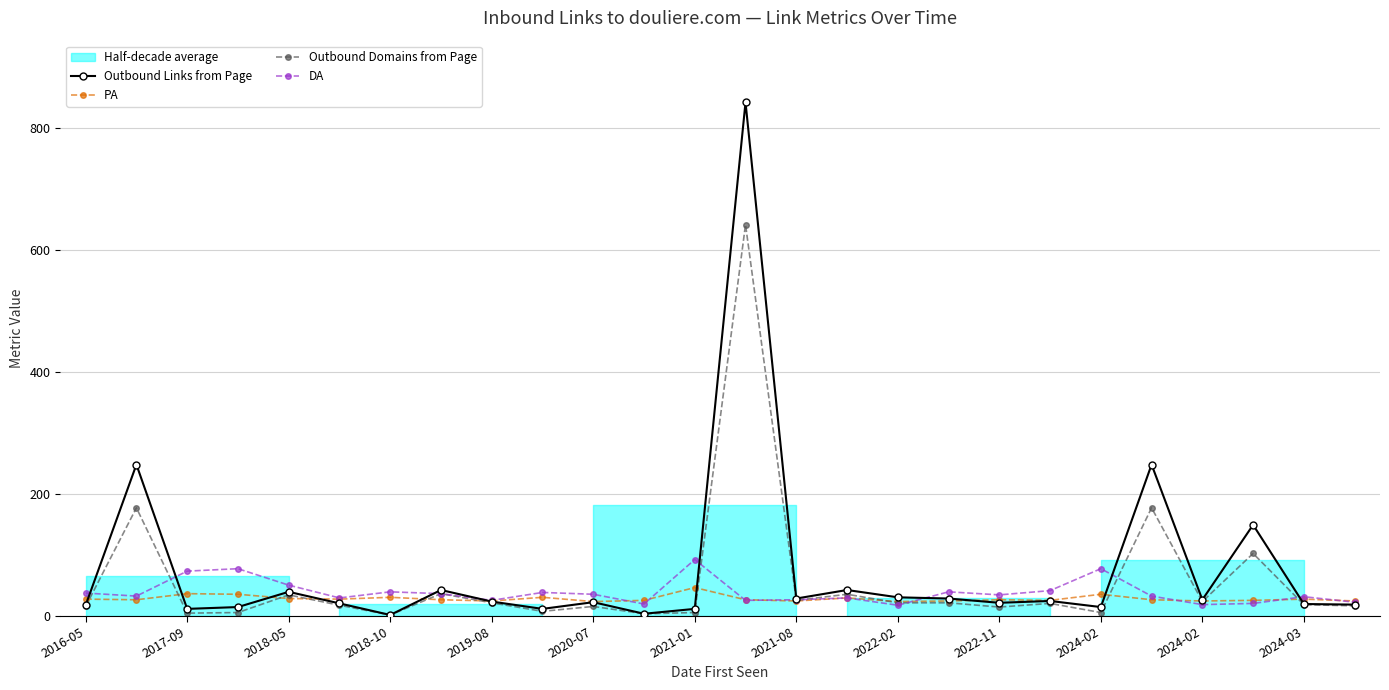

True or false: PA and Outbound Domains from Page cross at least once.

True